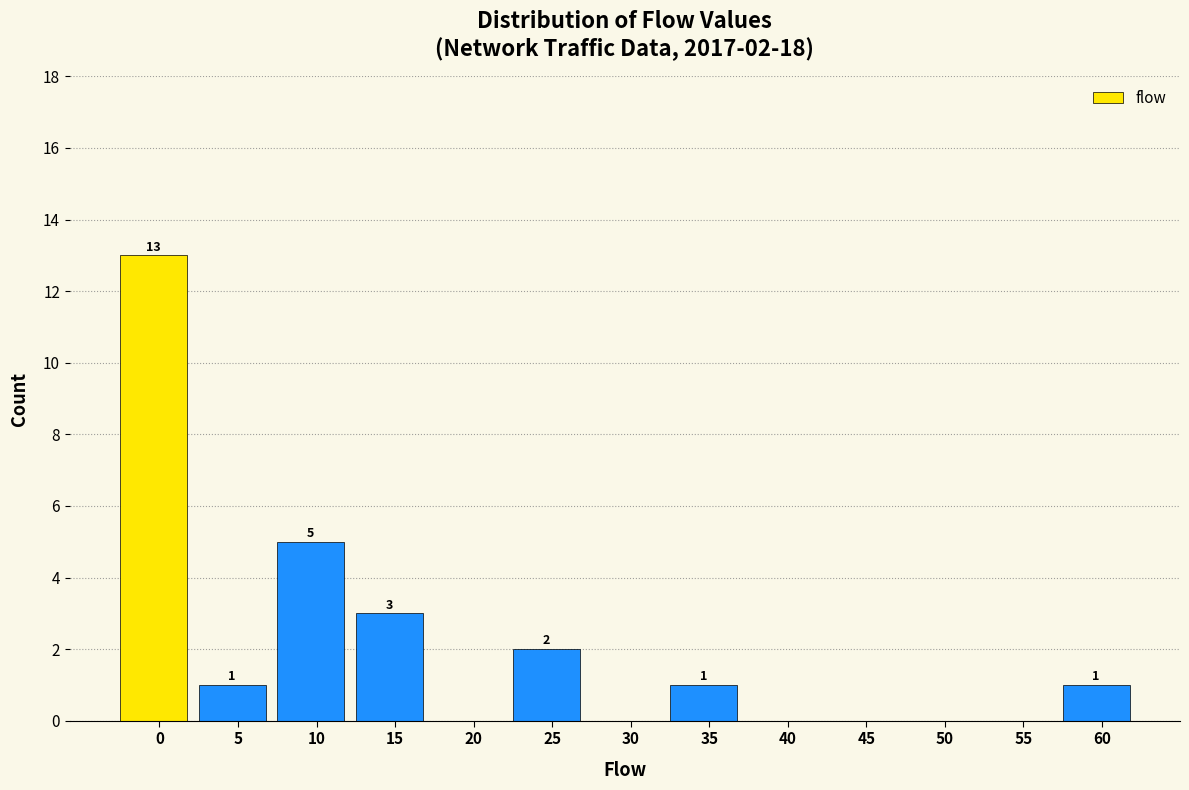

Reading left to right, transcribe all the data shown in this chart.

0=13	5=1	10=5	15=3	20=0	25=2	30=0	35=1	40=0	45=0	50=0	55=0	60=1